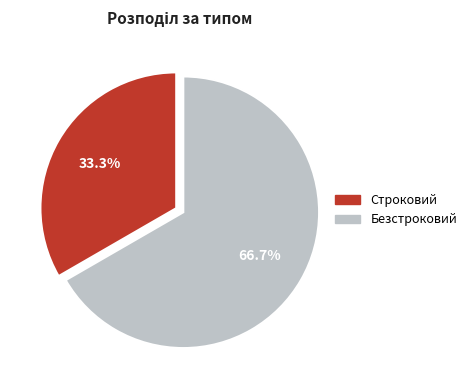

Which slice is the smallest?

Строковий